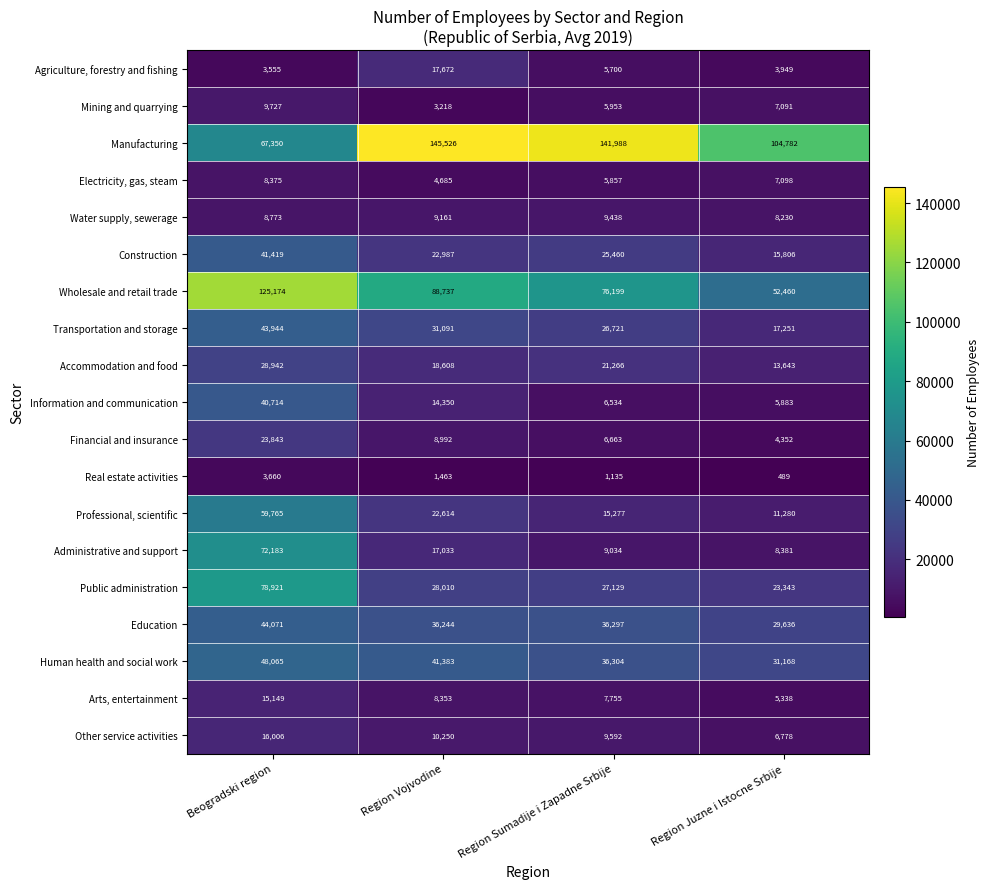

Is it true that Human health and social work equals 54046 at Region Sumadije i Zapadne Srbije?

False